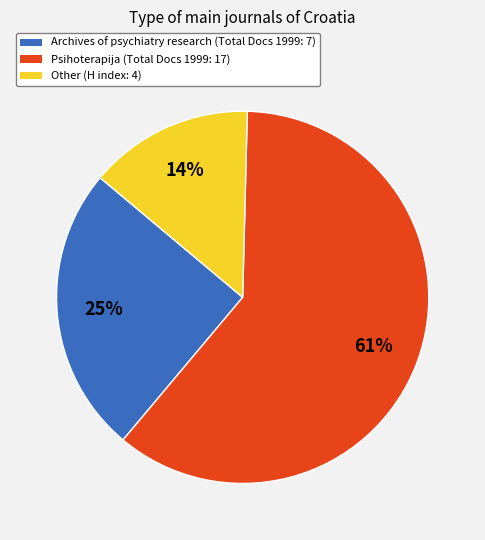

Does Psihoterapija account for over 50% of the chart?

Yes